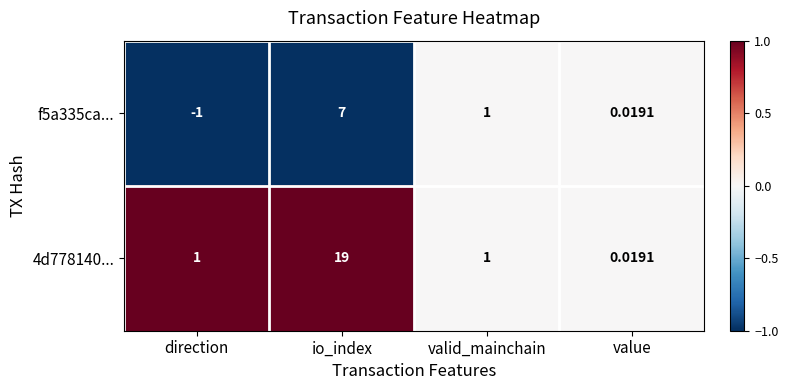

At which category does the chart reach its peak across all series?

io_index